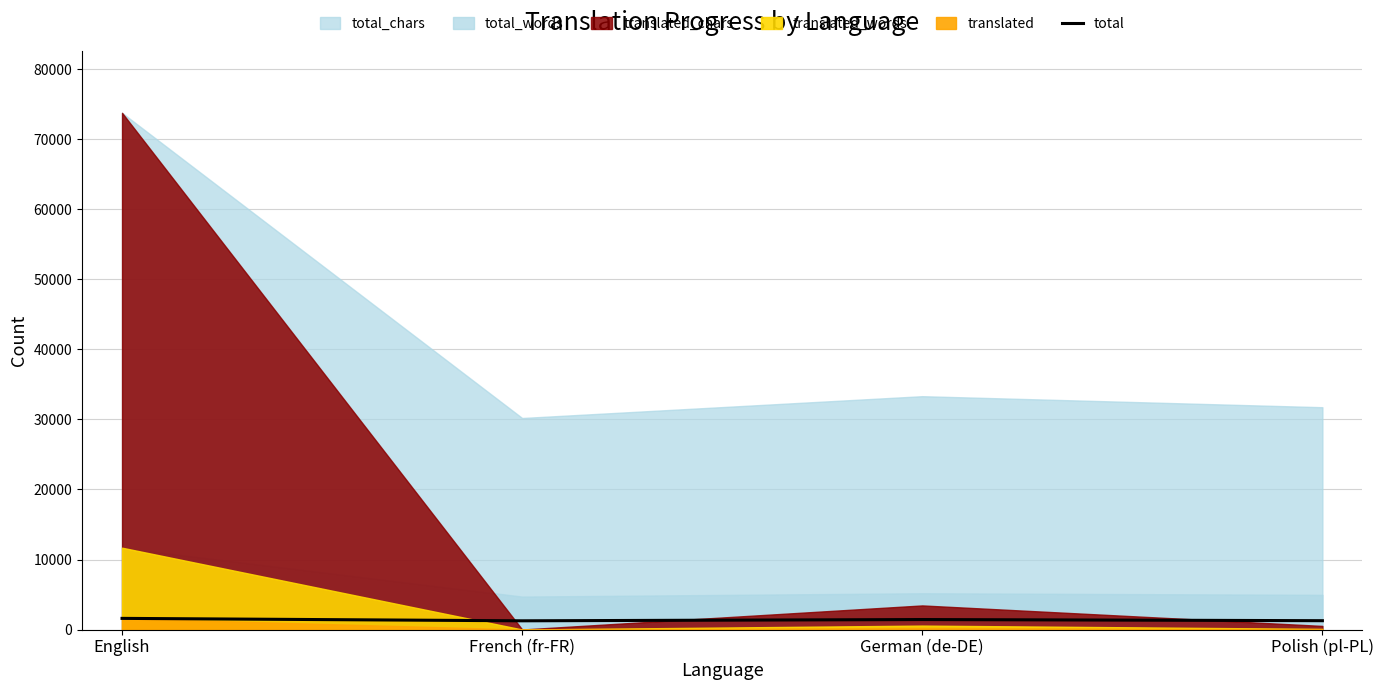

List the labels in order of value, smallest first.

French (fr-FR), Polish (pl-PL), German (de-DE), English